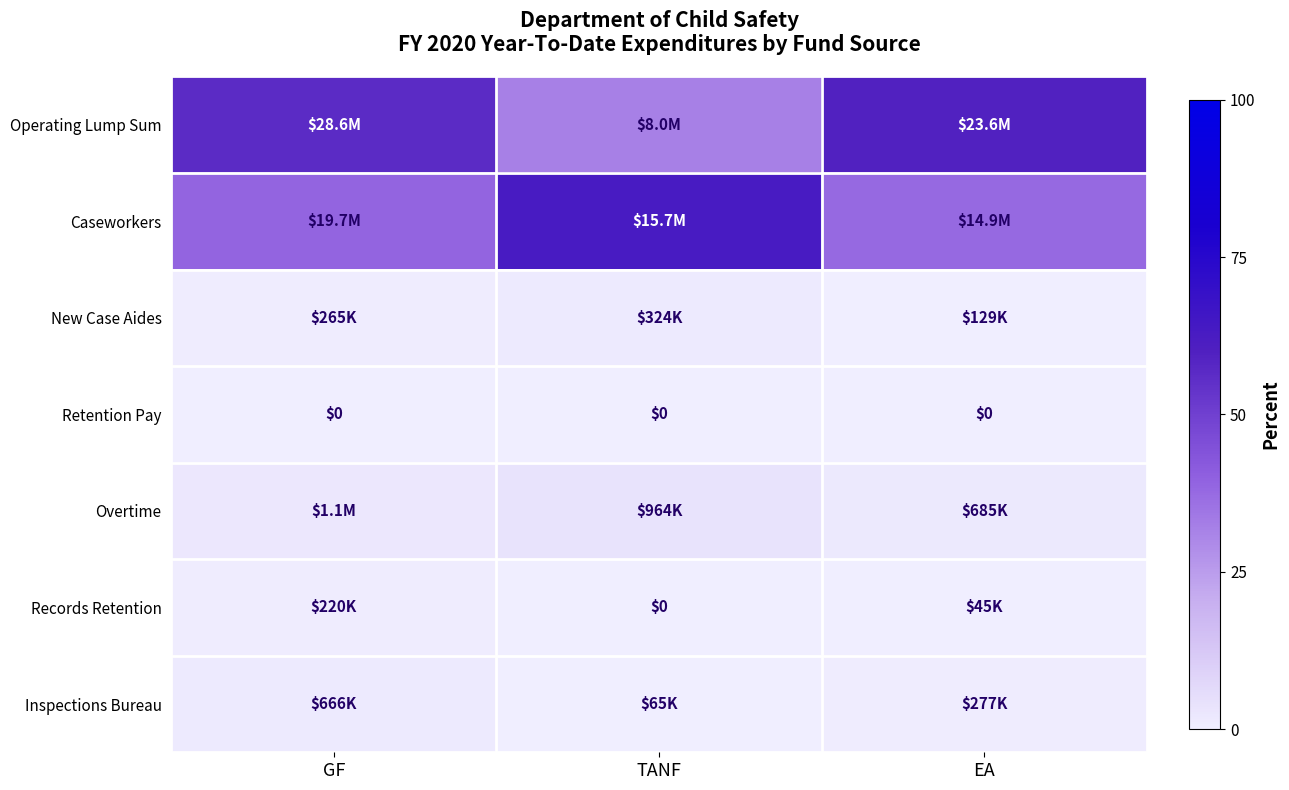

Which has a higher value, GF or TANF?

GF